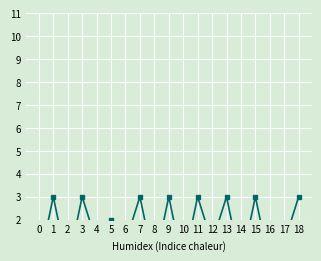

What is the change in value from 11 to 12?

-2